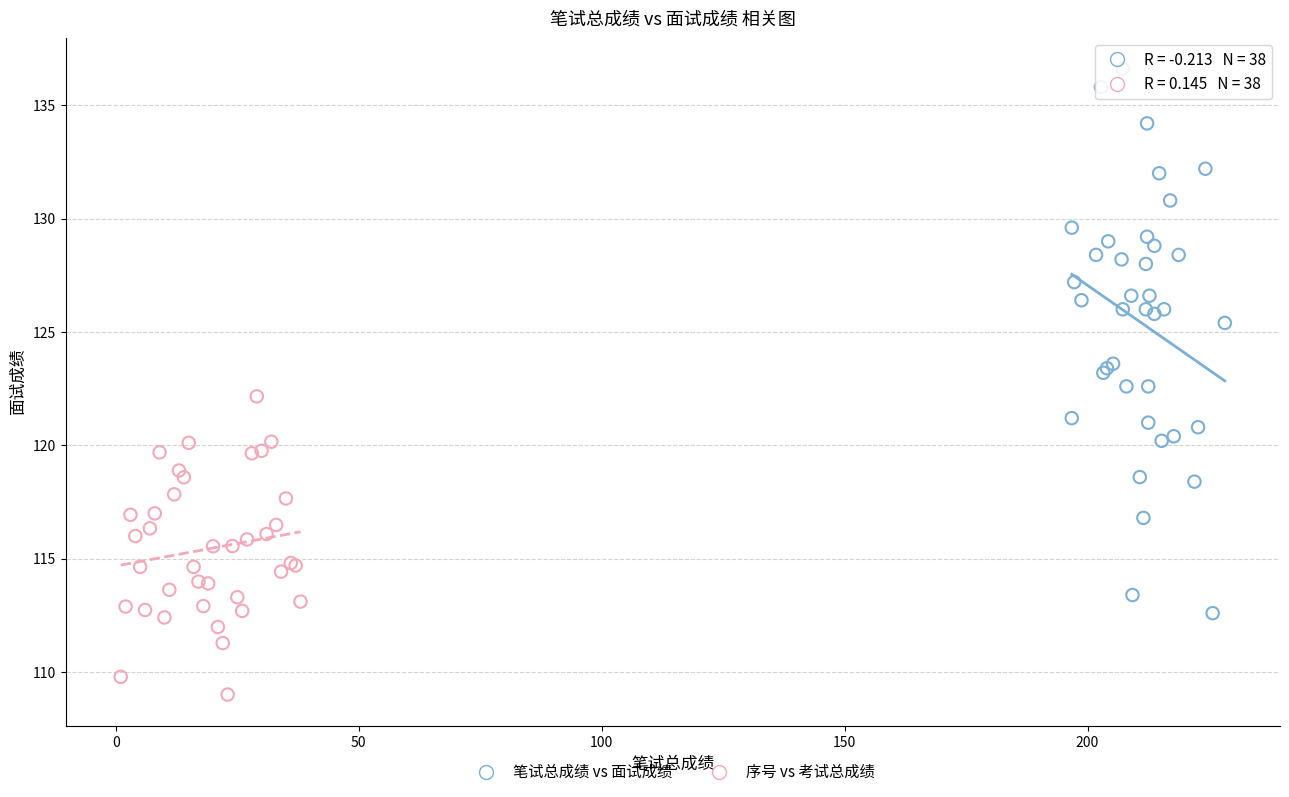

Which series reaches the minimum Y coordinate?

序号 vs 考试总成绩